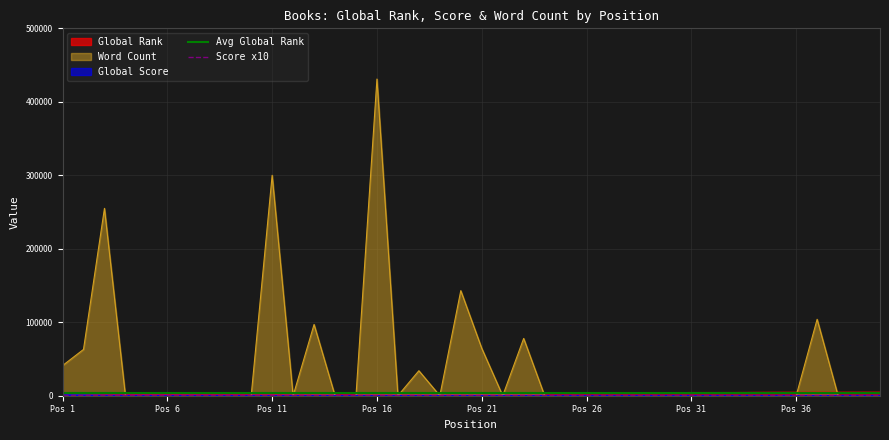

Which series has the widest spread of values?

Word Count